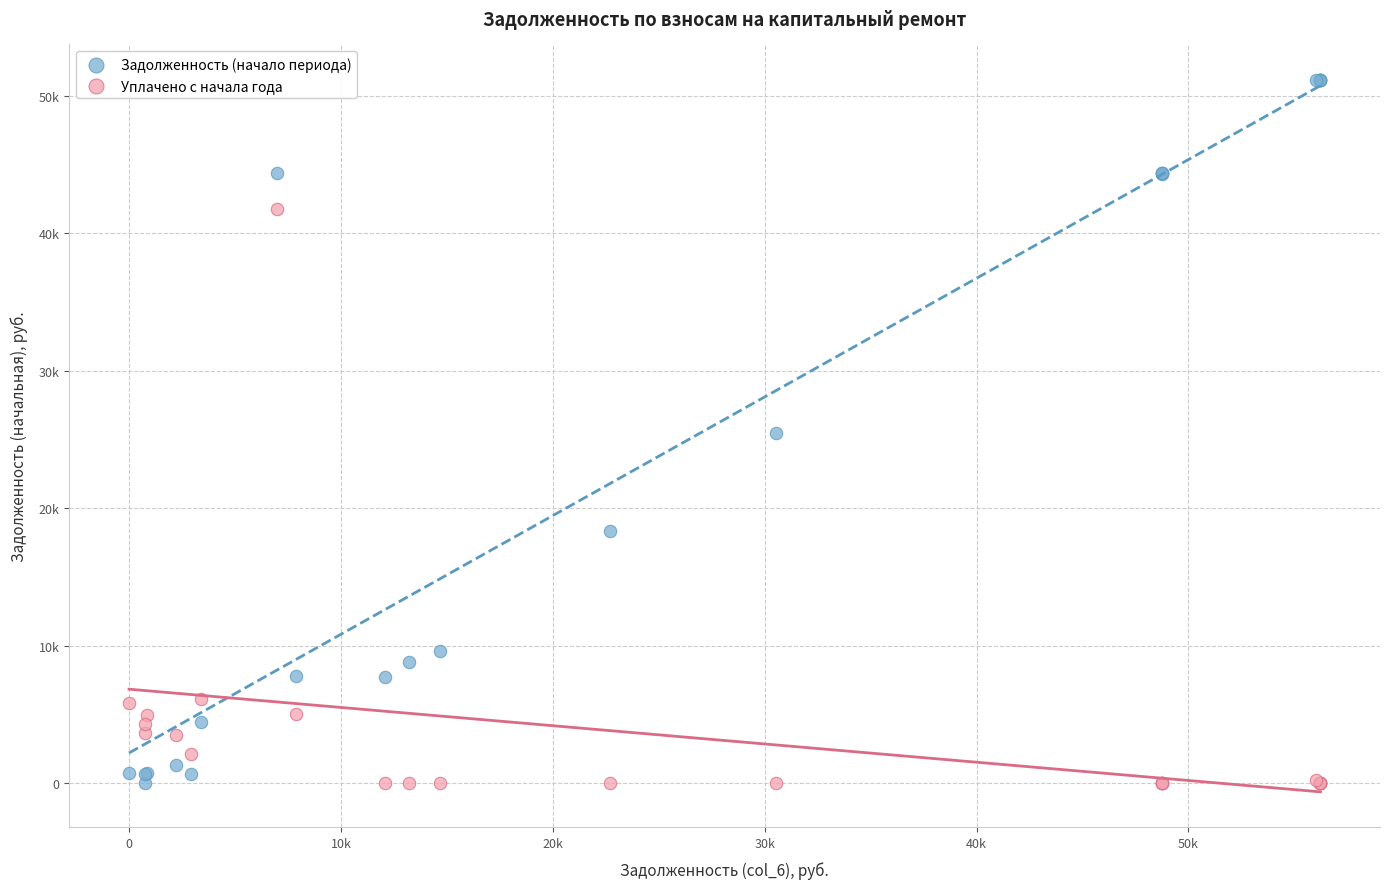

What are all the series names shown in the legend?

Задолженность (начало периода), Уплачено с начала года